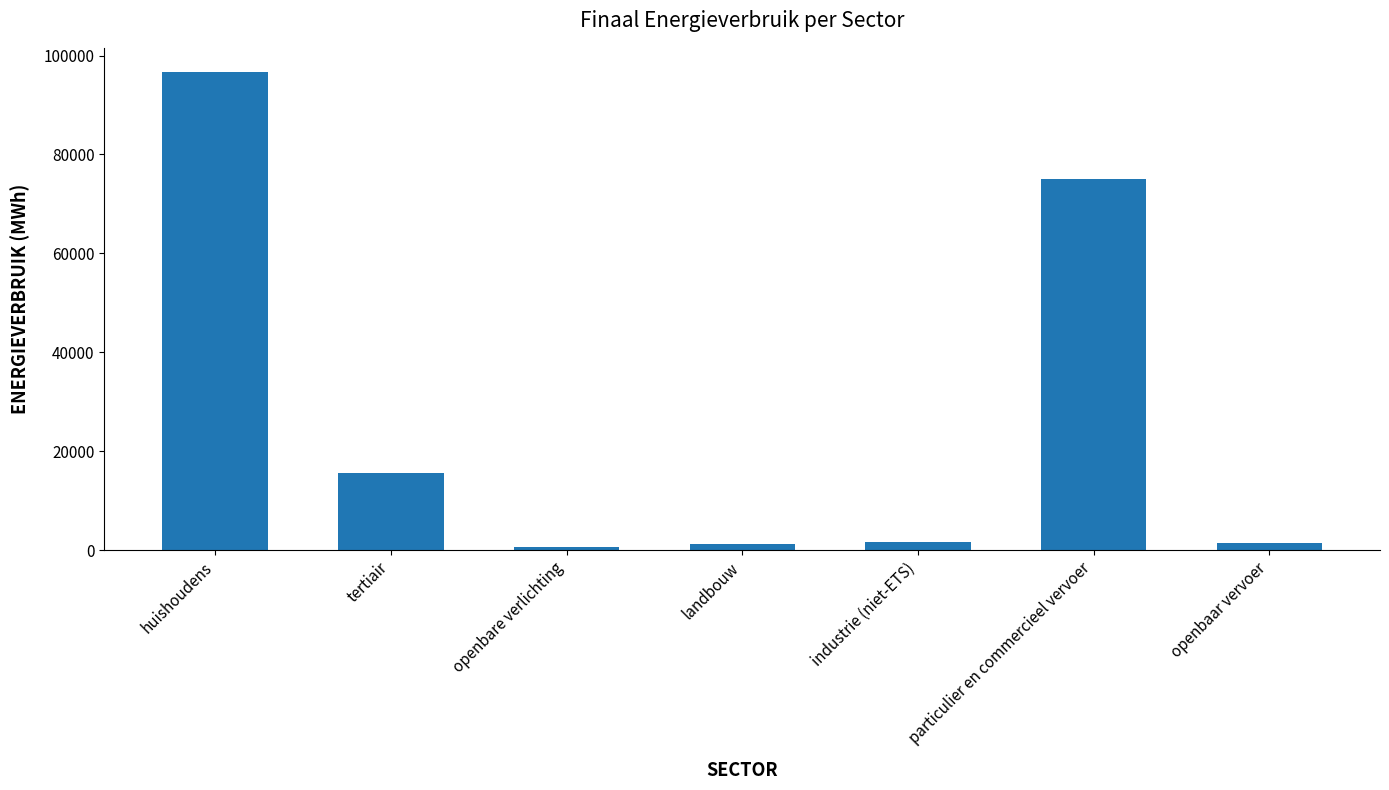

Where is the data nearest to the value 48657?

particulier en commercieel vervoer